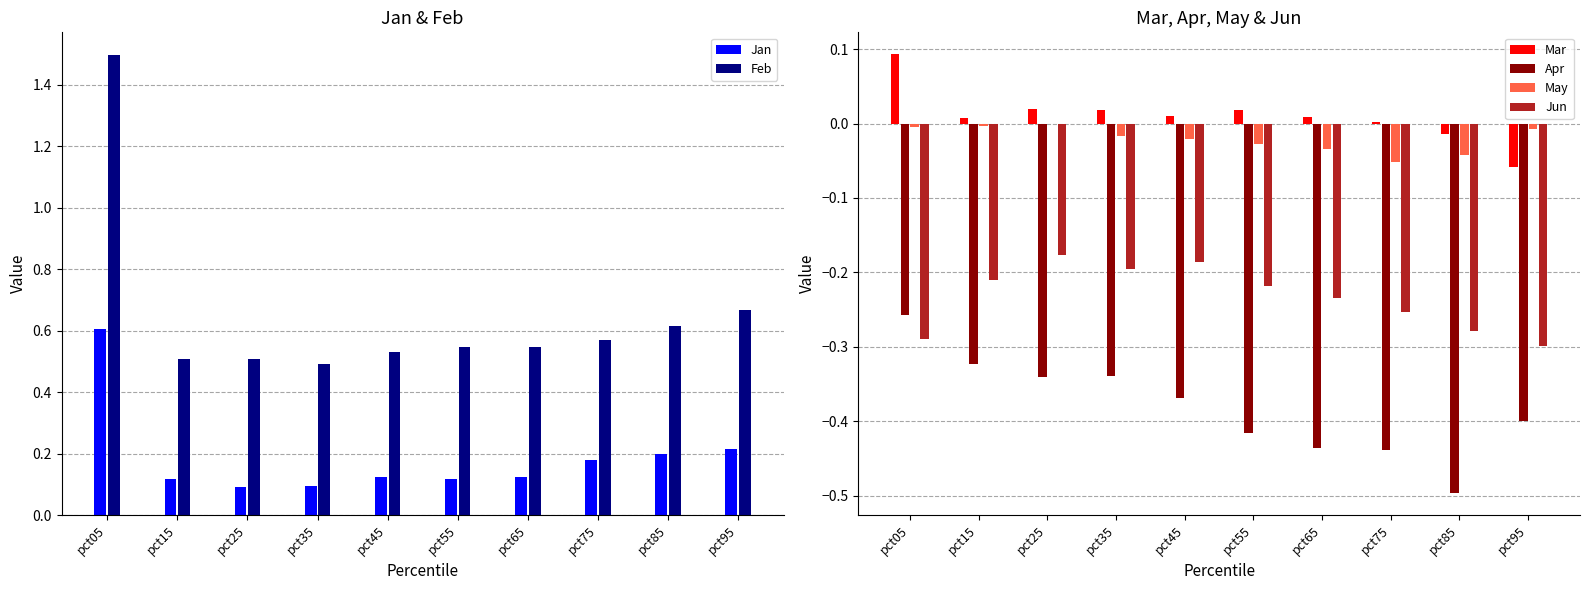

The Feb series shows 0.9 at pct25. True or false?

False